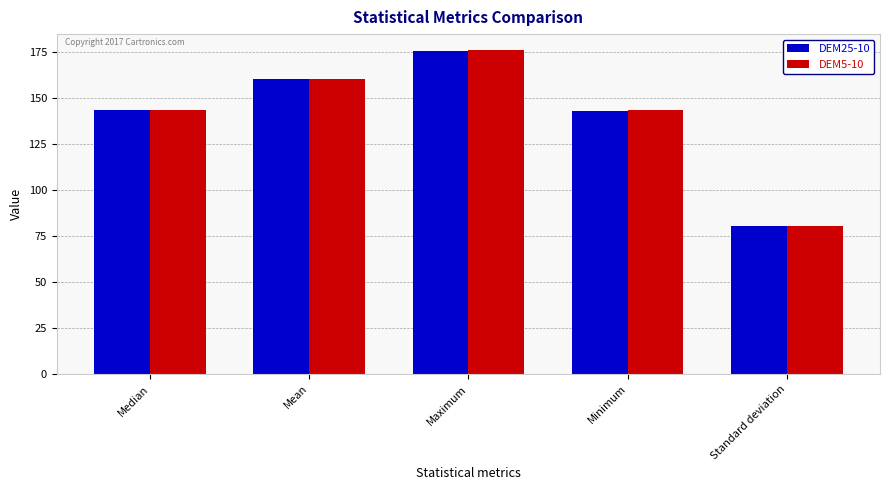

What is the value of the DEM25-10 bar at the 5th from the left?

80.2